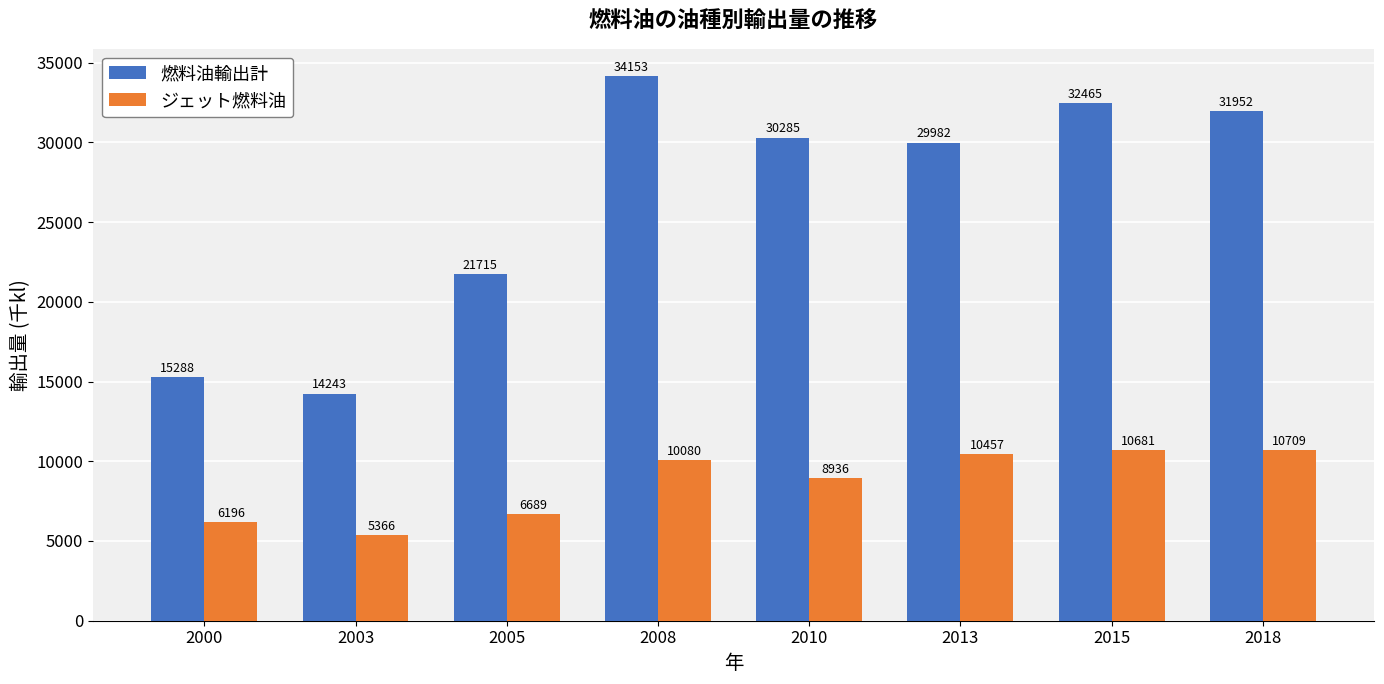

What is the value of the ジェット燃料油 bar at the 3rd from the left?

6689.0